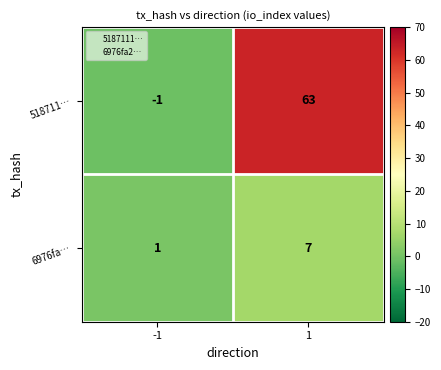

Rank the series by their maximum value, from lowest to highest.

6976fa…, 518711…